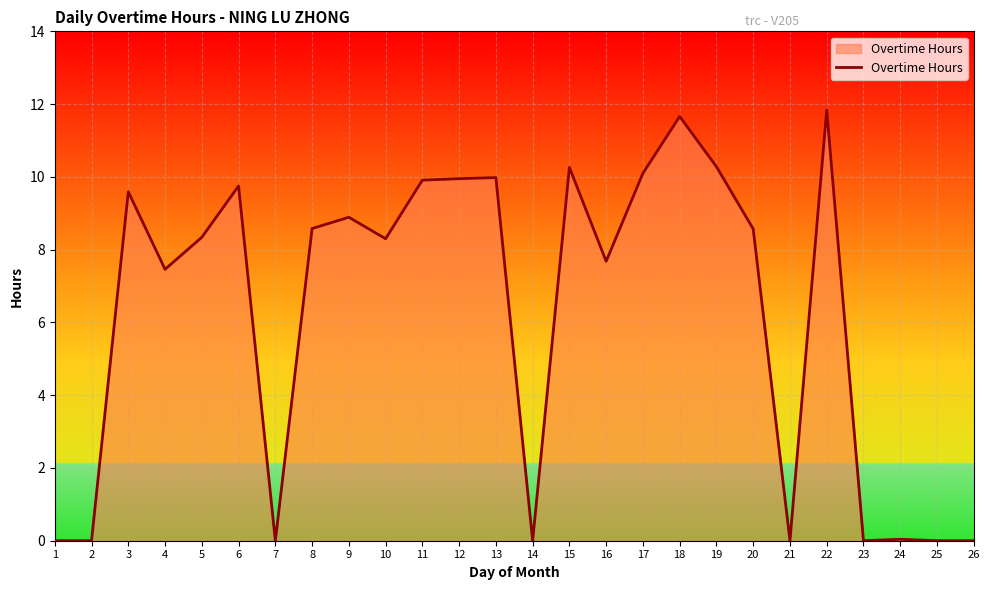

What is the difference between the values at 11 and 16?

2.2